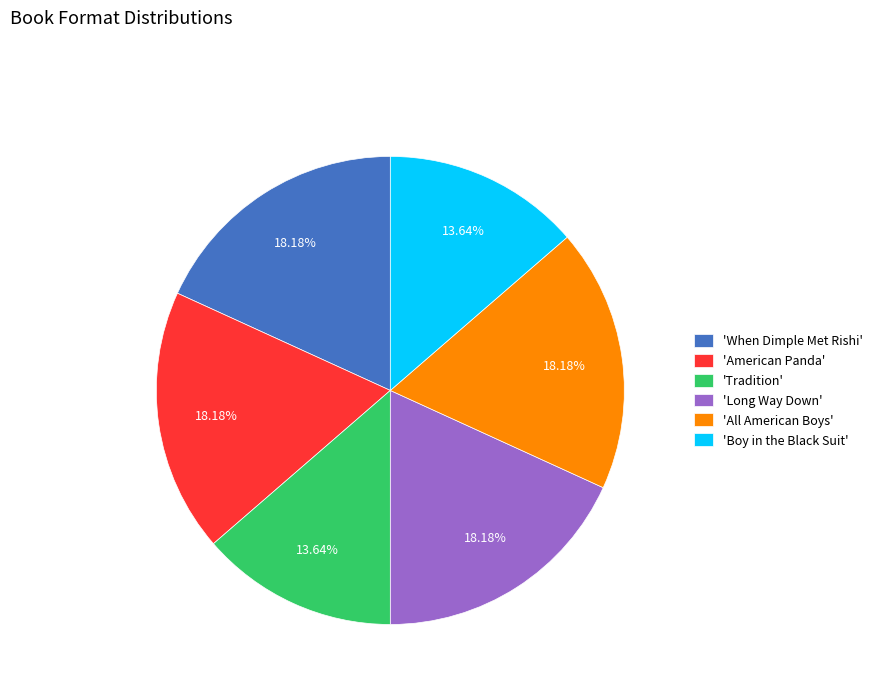

Combined, do 'Boy in the Black Suit' and 'When Dimple Met Rishi' account for over 50%?

No